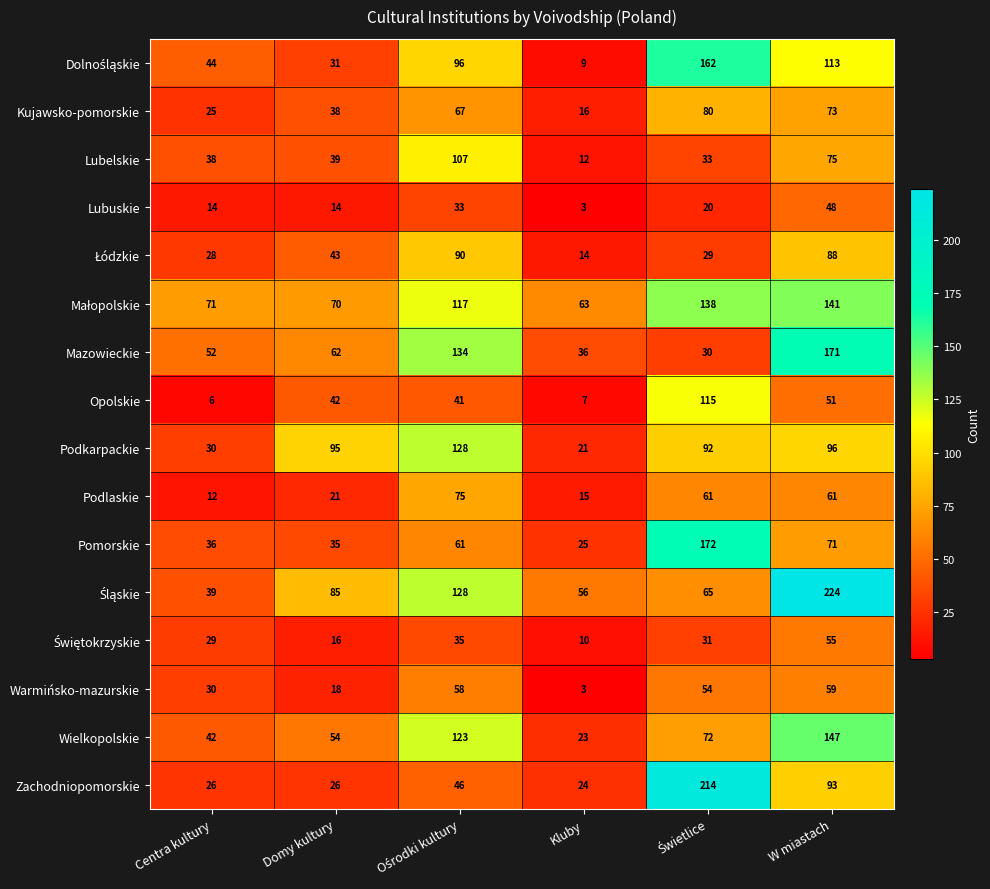

At which category does the chart reach its minimum across all series?

Kluby